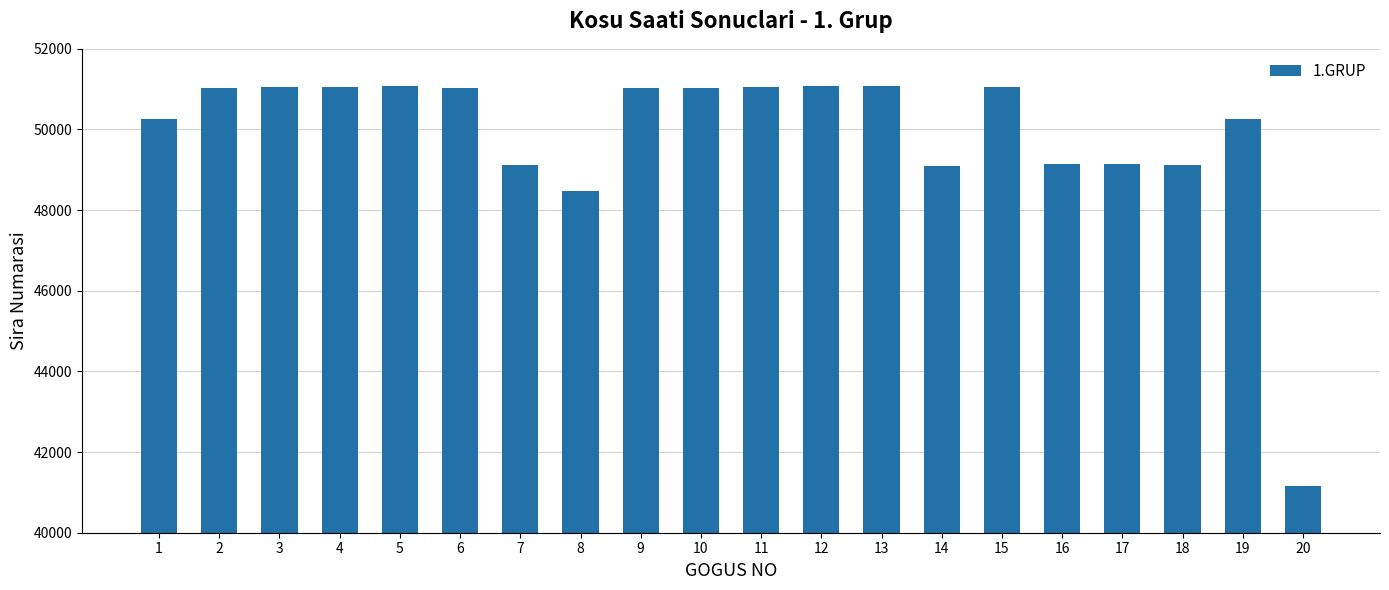

What is the ratio of the value at 5 to the value at 19?

1.0